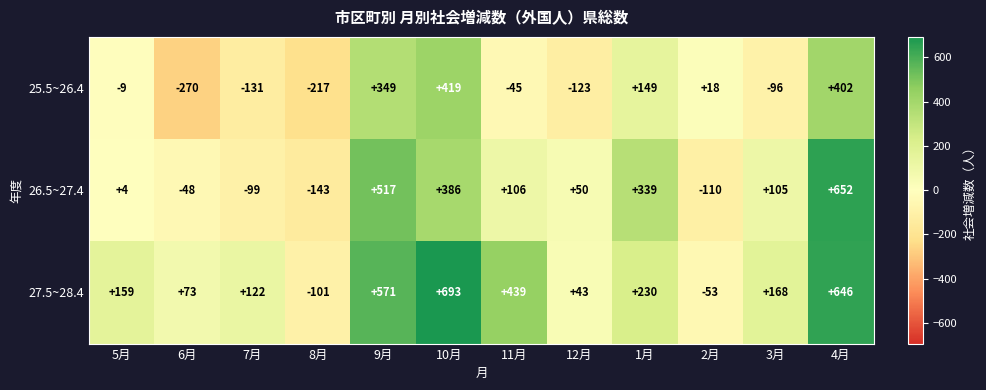

How many data points does each series have?

12